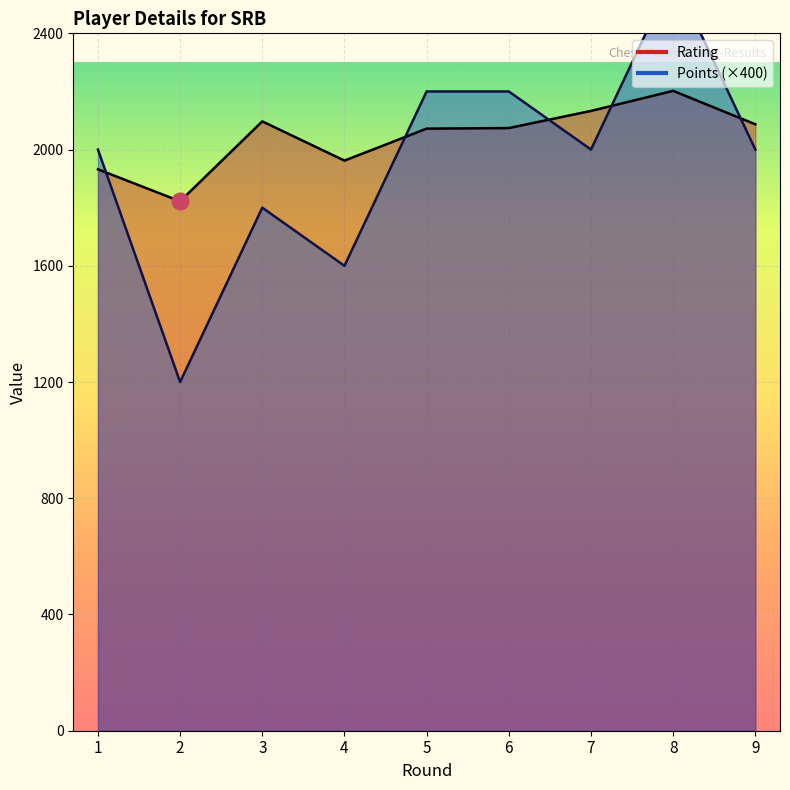

What is the difference between the Rating values at 3 and 7?

36